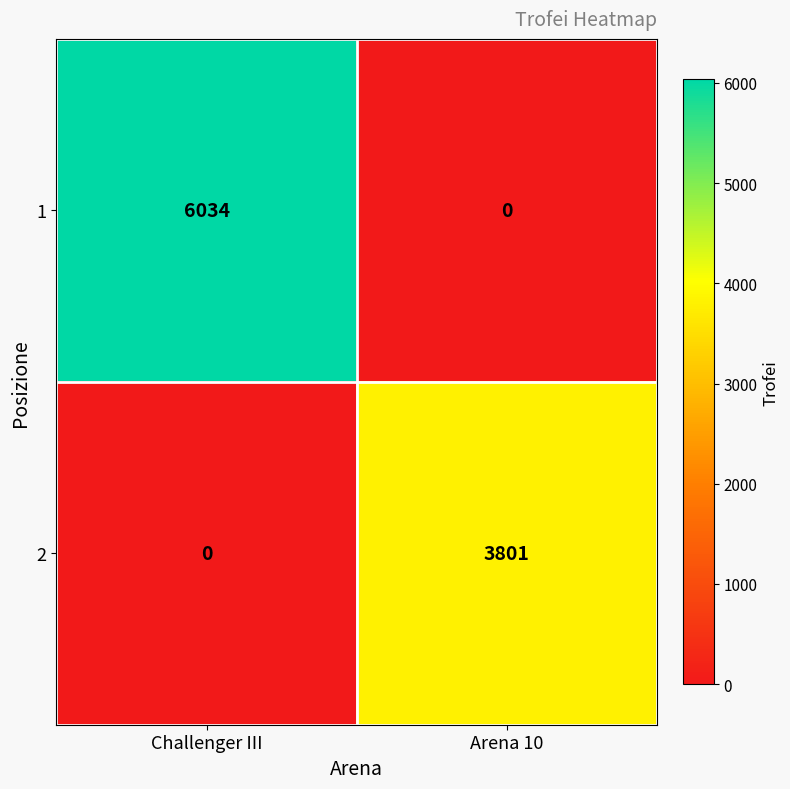

How many data points does each series have?

2